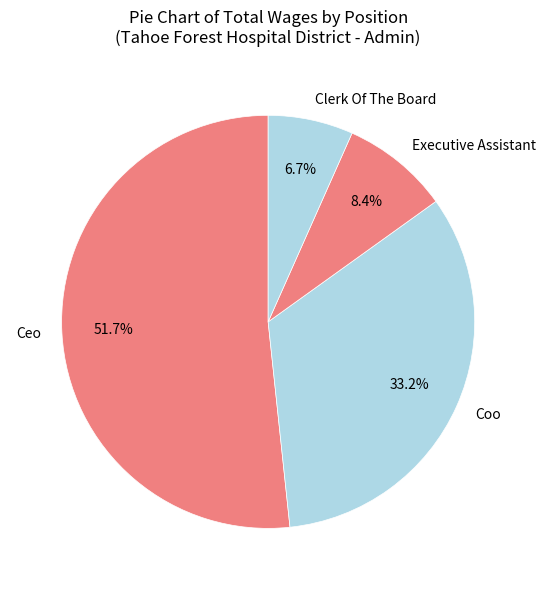

To the nearest percent, what is the combined percentage of Ceo and Clerk Of The Board?

58%